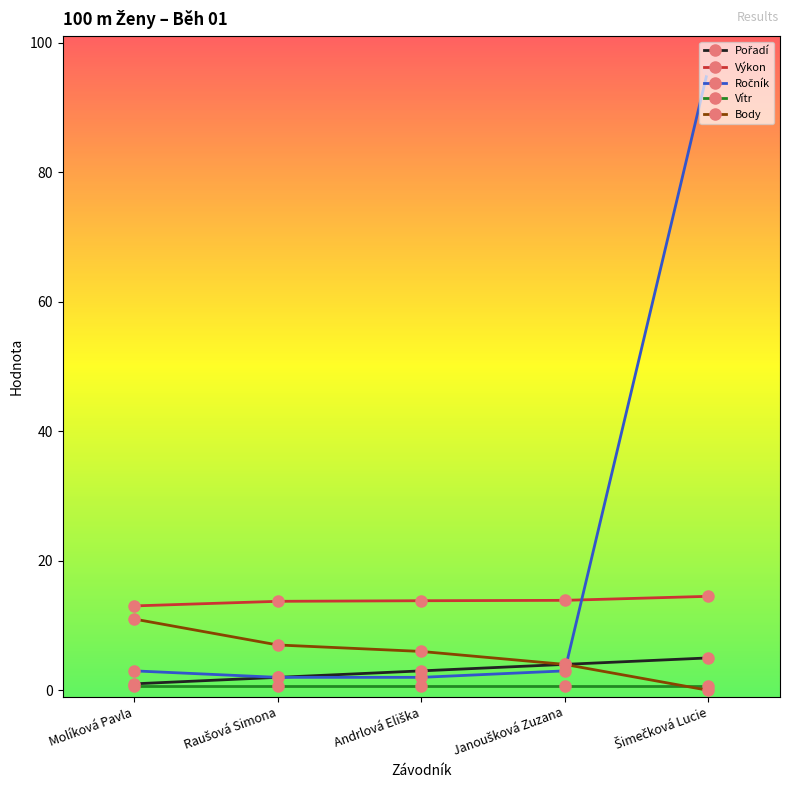

True or false: Výkon and Vítr intersect in this chart.

False